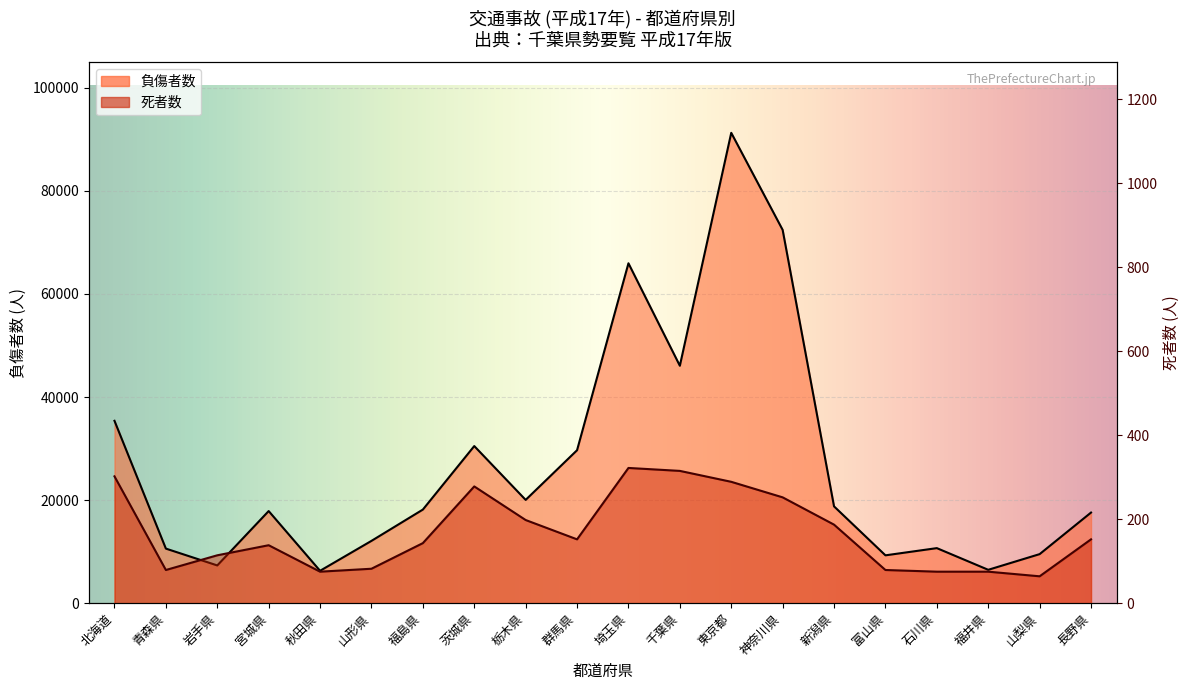

Which series has the largest total across all categories?

負傷者数